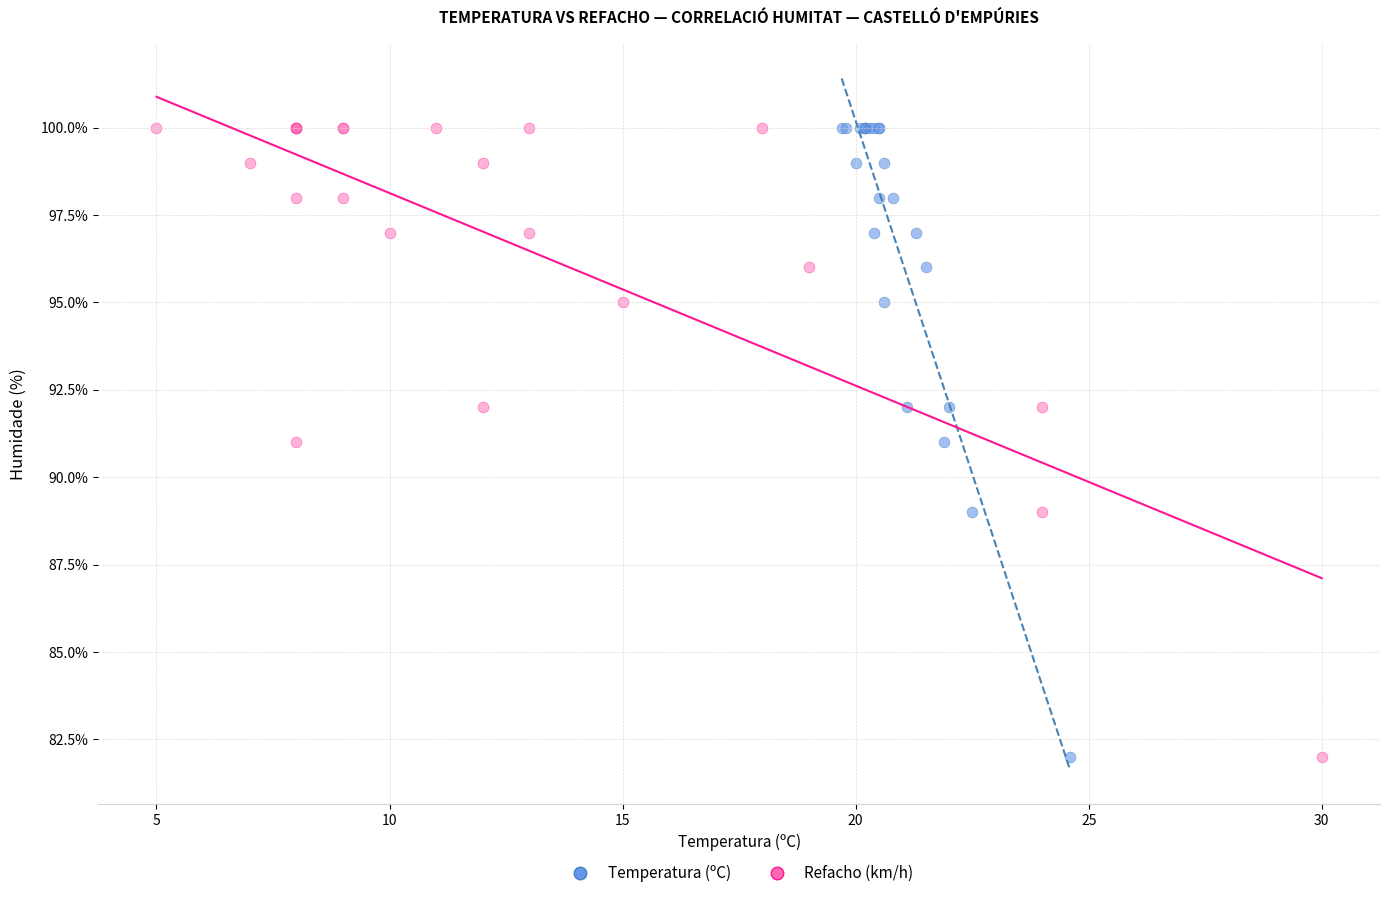

What are all the series names shown in the legend?

Temperatura (ºC), Refacho (km/h)